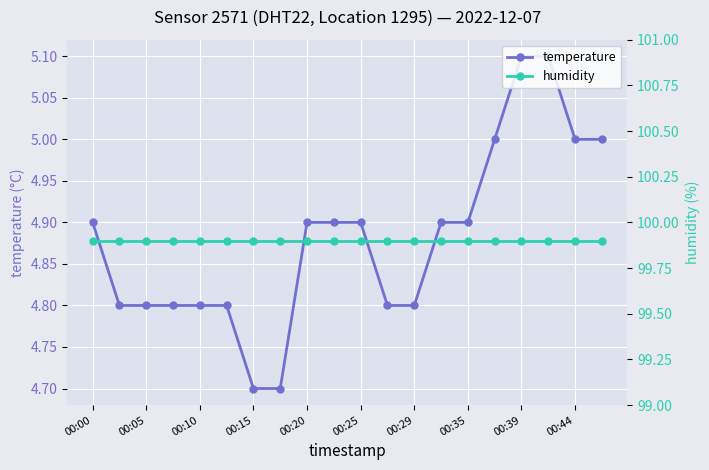

The temperature series shows 4.8 at 00:10. True or false?

True